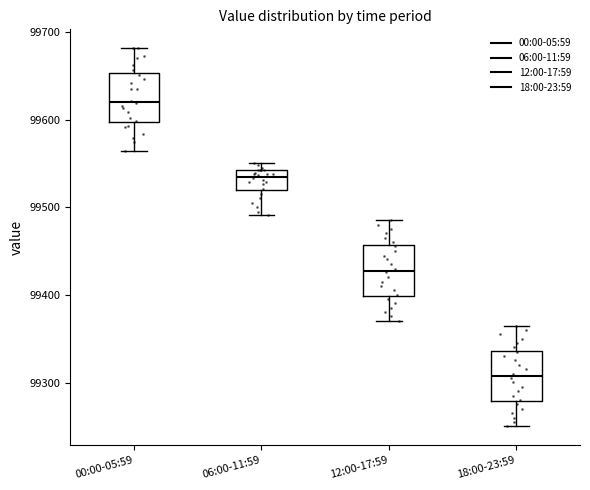

Where does the median line of the box for 00:00-05:59 sit on the y-axis? The values are not printed on the chart, so give them approximately, as read against the axis.

99620